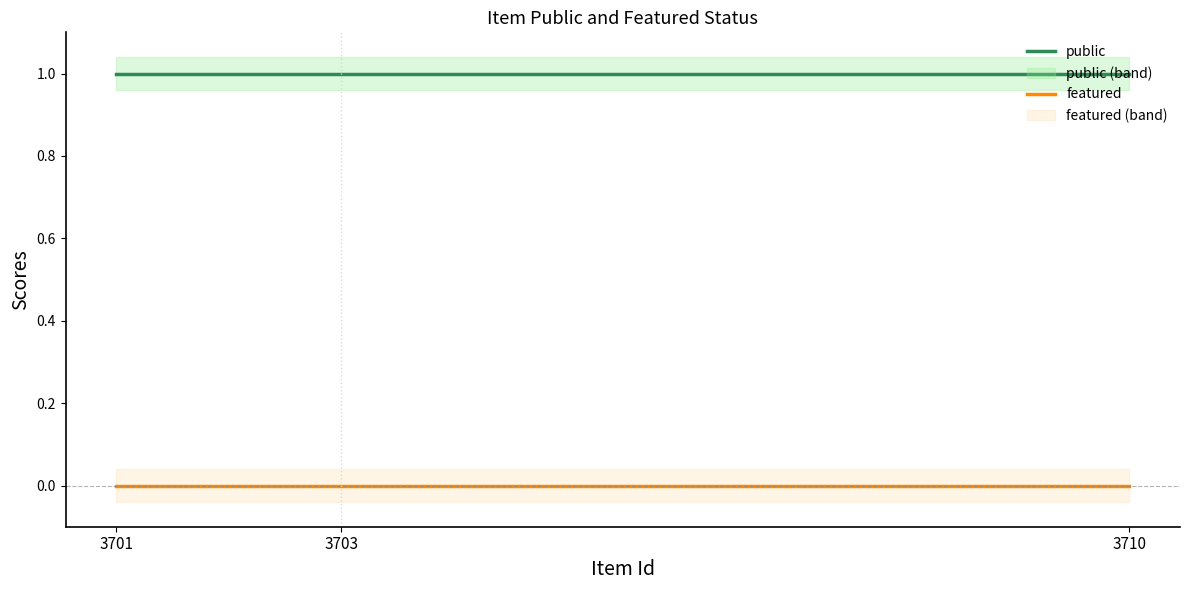

Which series has the largest total across all categories?

public